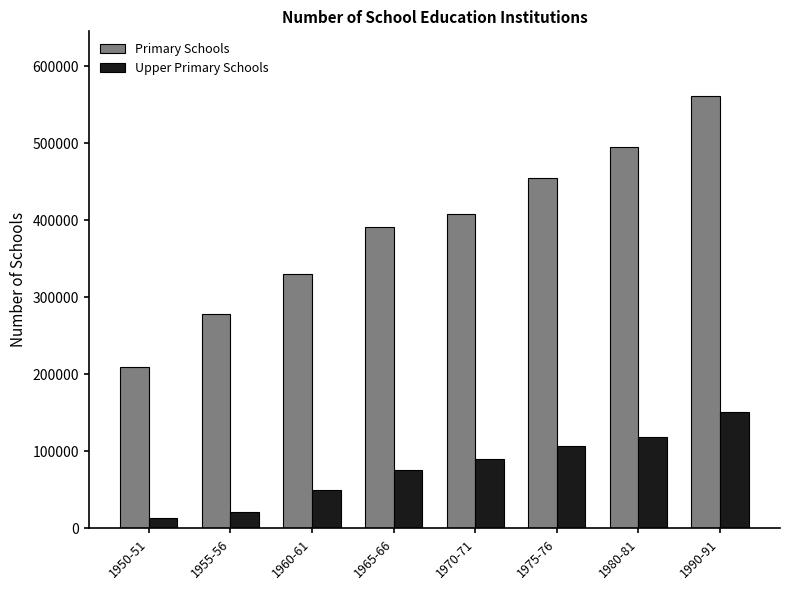

Which series has the widest spread of values?

Primary Schools